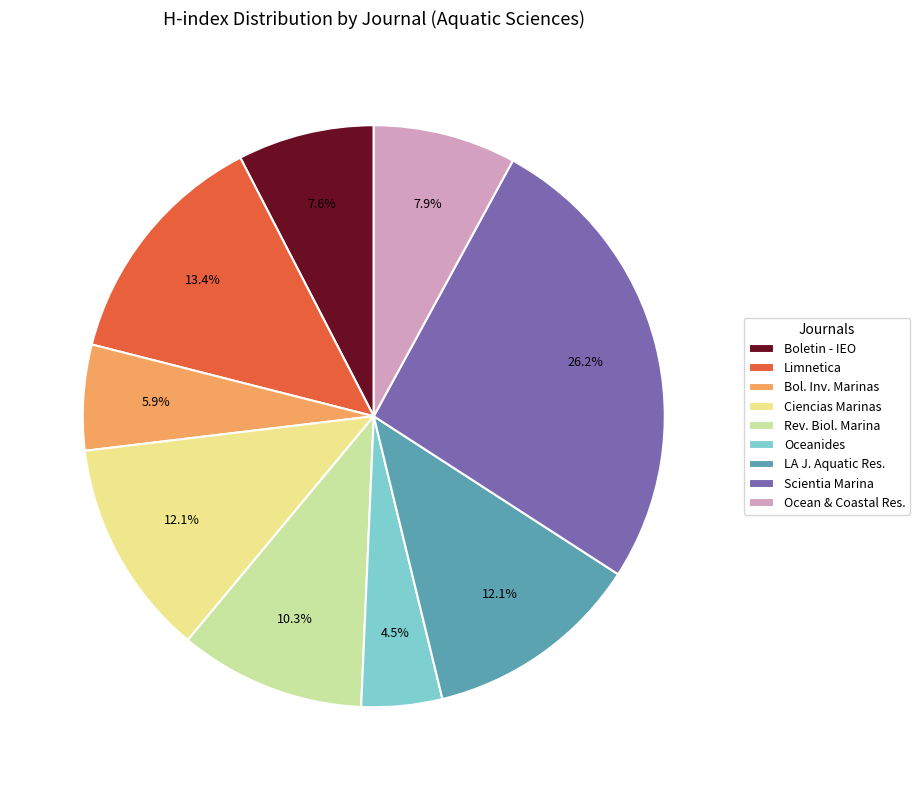

Combined, what portion of the pie is Scientia Marina and Ciencias Marinas?

38.3%